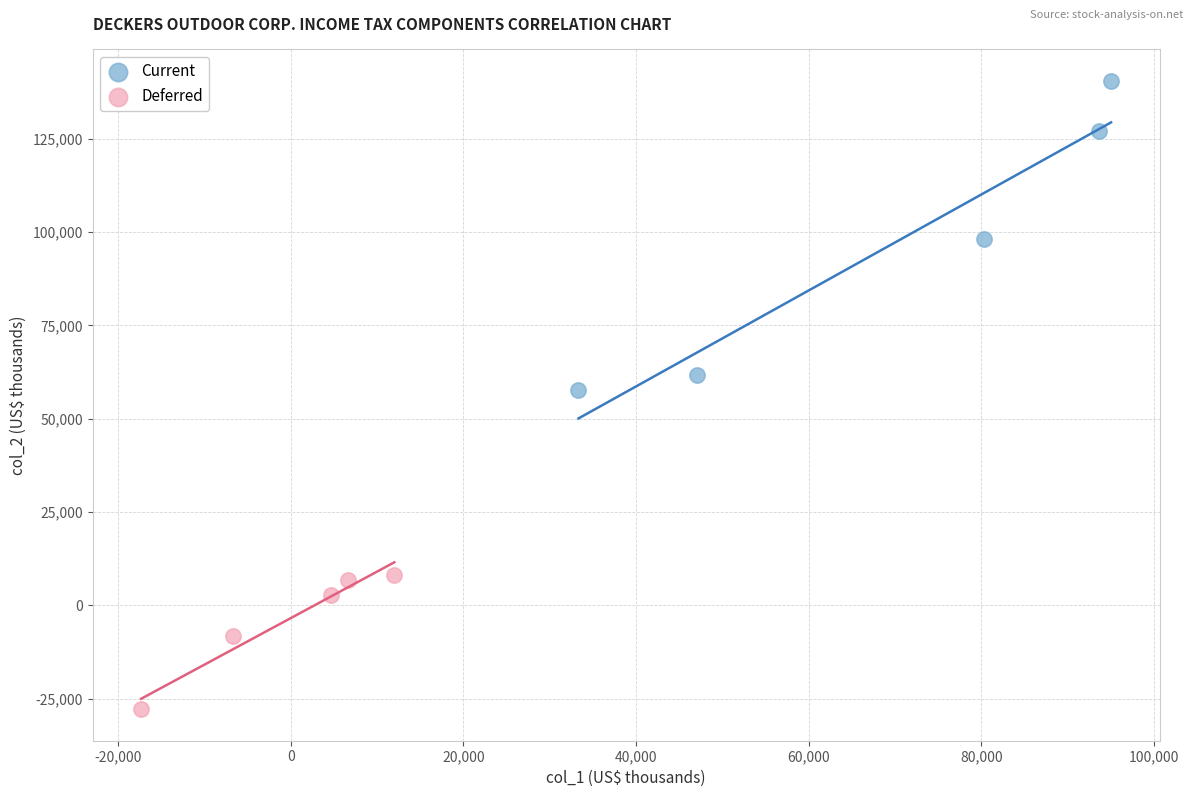

Which series contains the lowest Y value?

Deferred